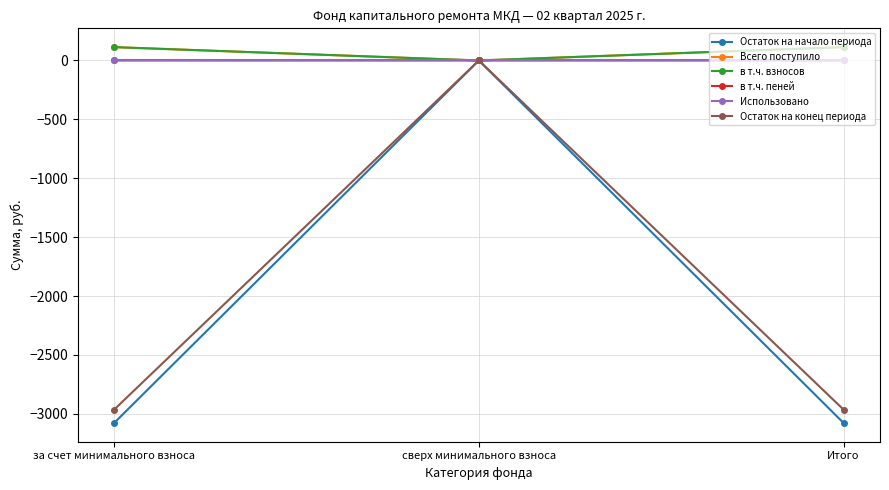

Is it true that Остаток на начало периода equals 1506.1 at сверх минимального взноса?

False